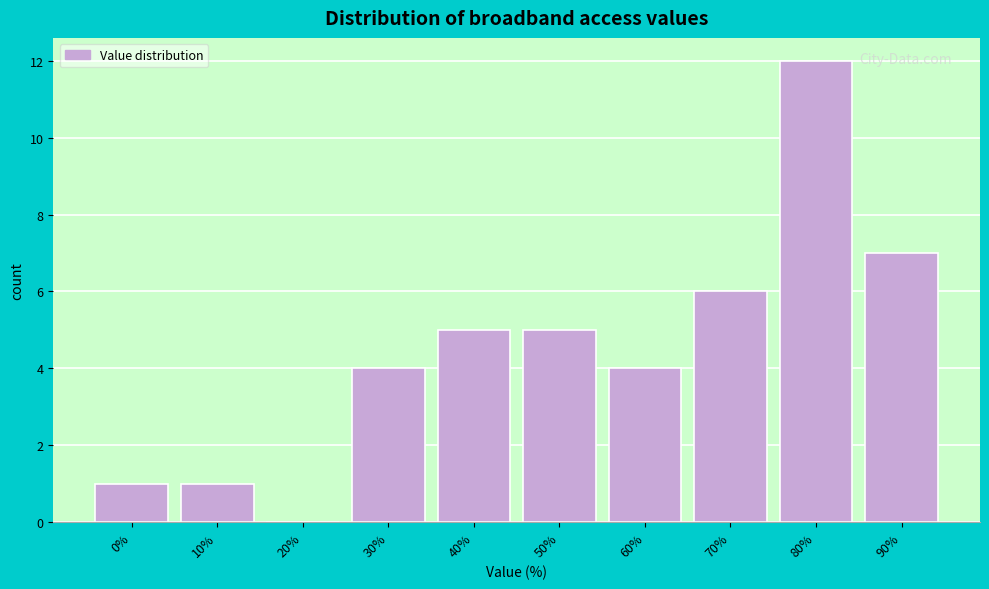

Reading right to left, what are all the values shown in this chart?

90%=7	80%=12	70%=6	60%=4	50%=5	40%=5	30%=4	20%=0	10%=1	0%=1